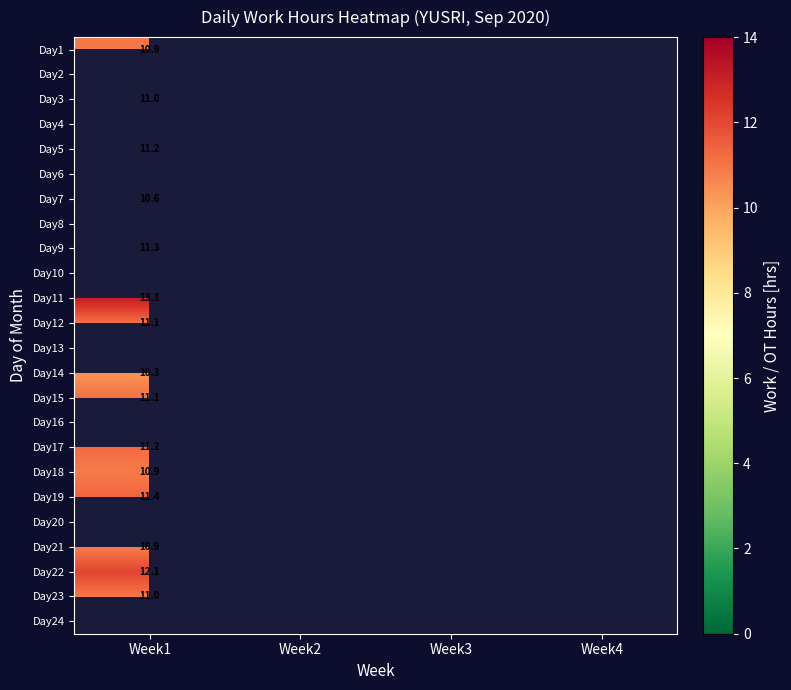

How many data points in Day9 are above 0?

1